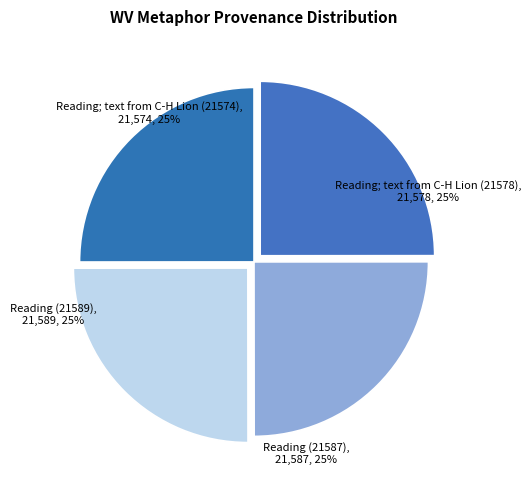

How many slices are in this pie chart?

4